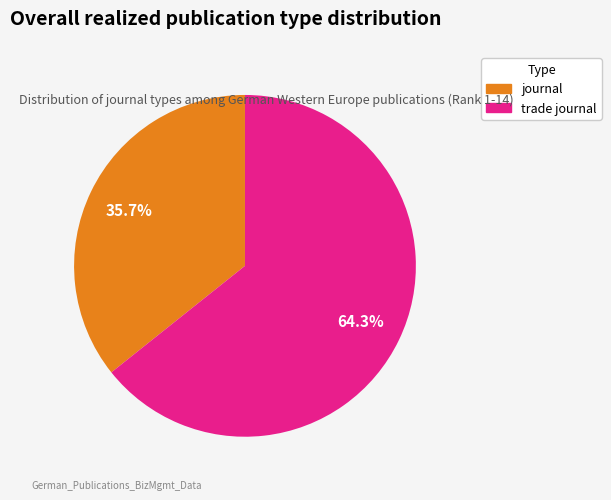

What is the largest slice in the pie chart?

trade journal